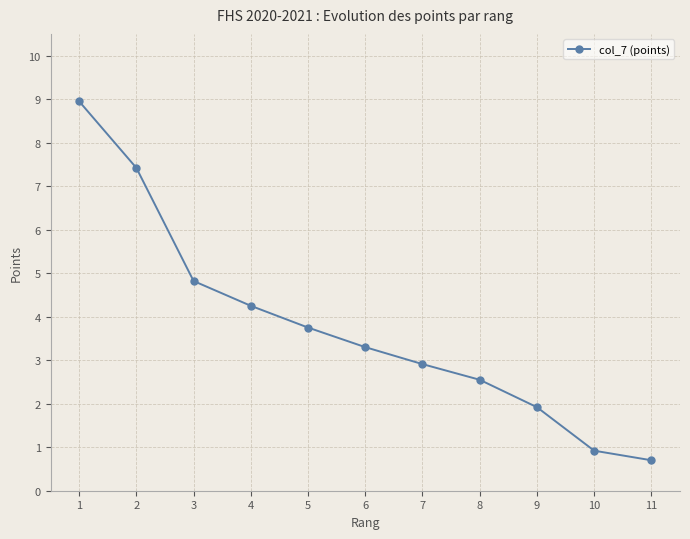

What is the sum of the values at 3 and 4?

9.1